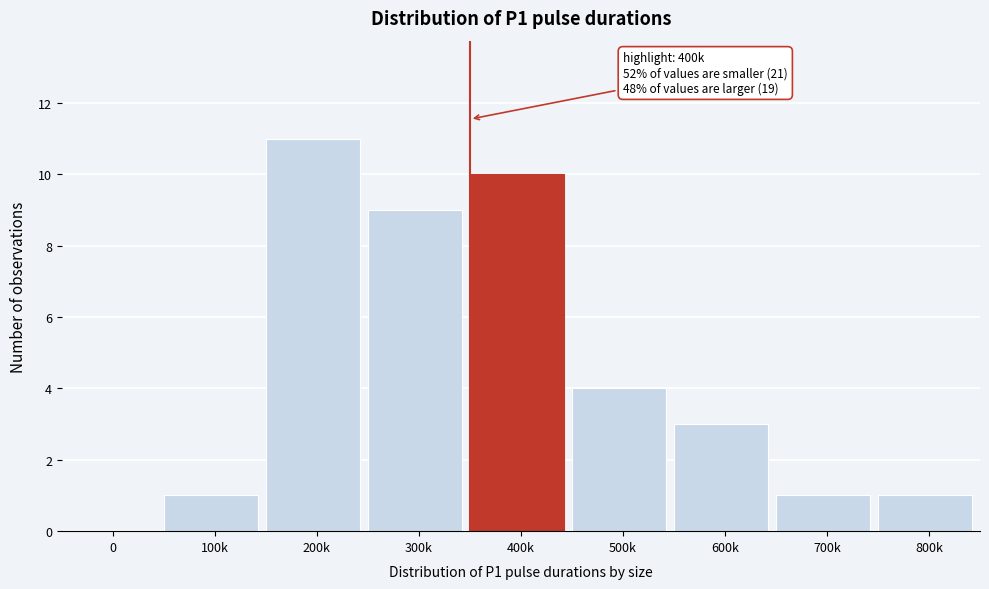

Reading left to right, list all the values displayed in this chart.

0=0	100k=1	200k=11	300k=9	400k=10	500k=4	600k=3	700k=1	800k=1